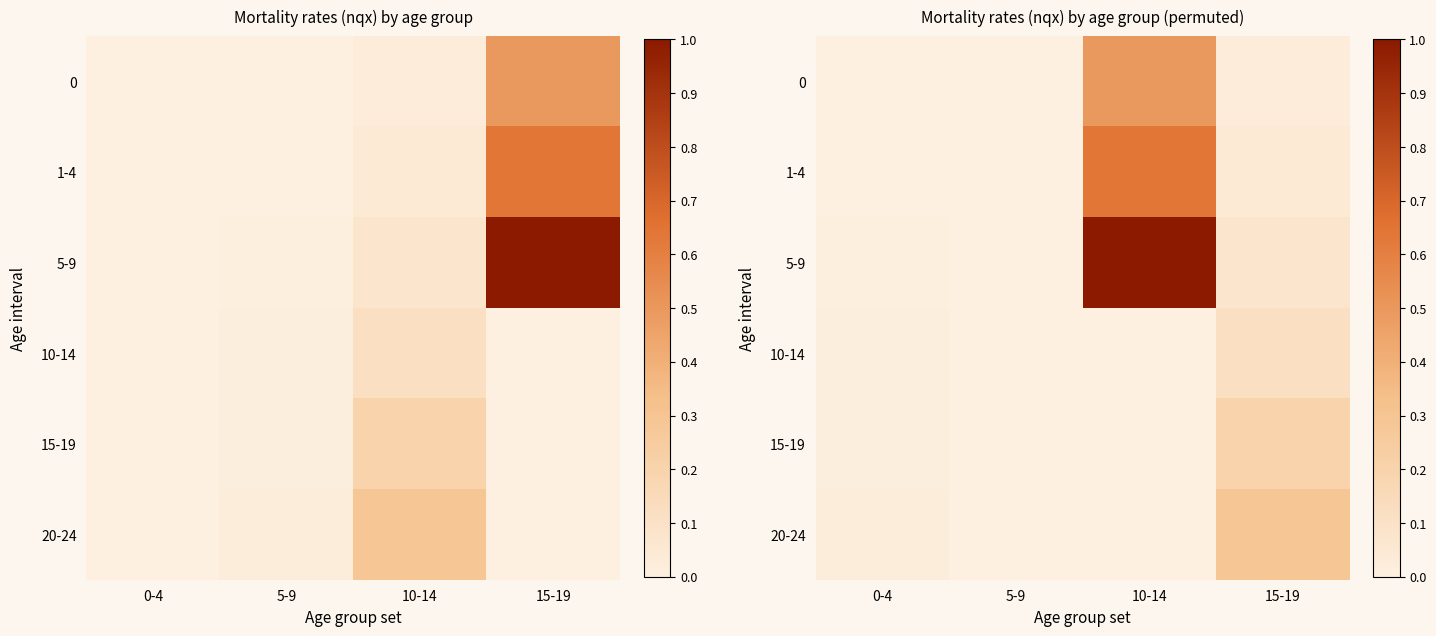

Rank the categories by 20-24 value from highest to lowest.

15-19, 0-4, 5-9, 10-14